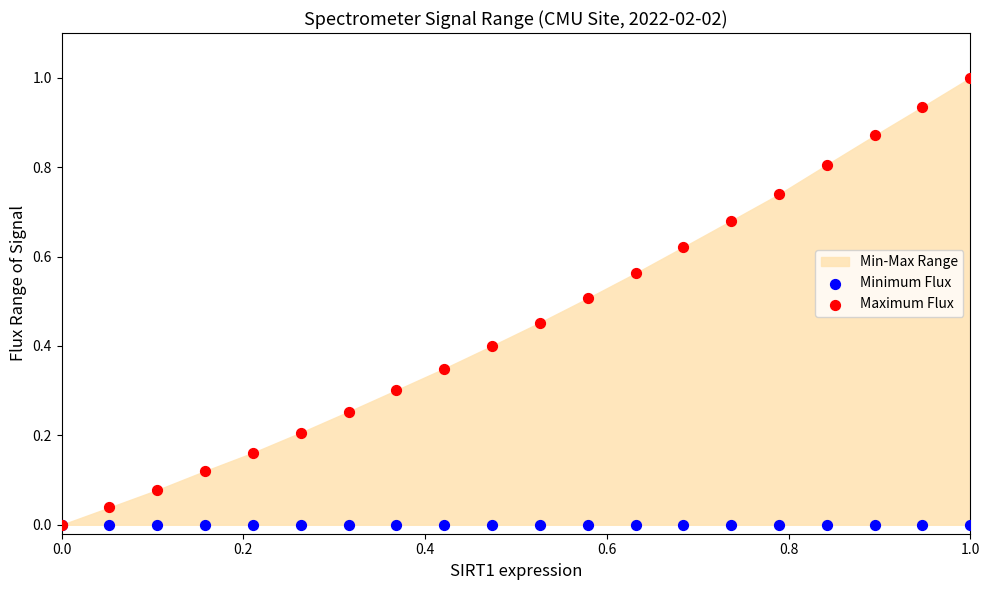

Which series has the largest Y range (max minus min)?

Maximum Flux